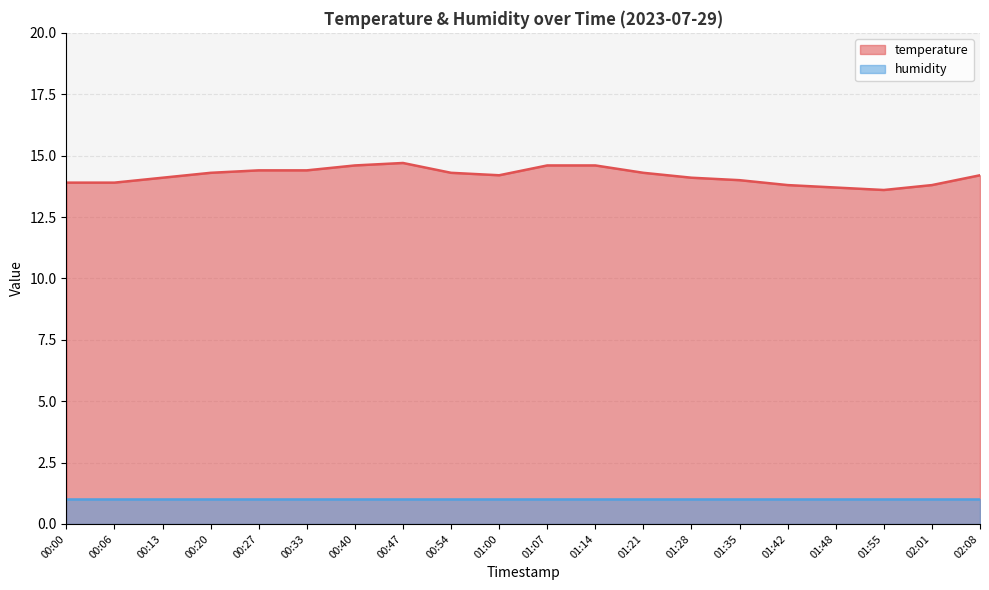

Which category has the lowest value across all series?

01:55